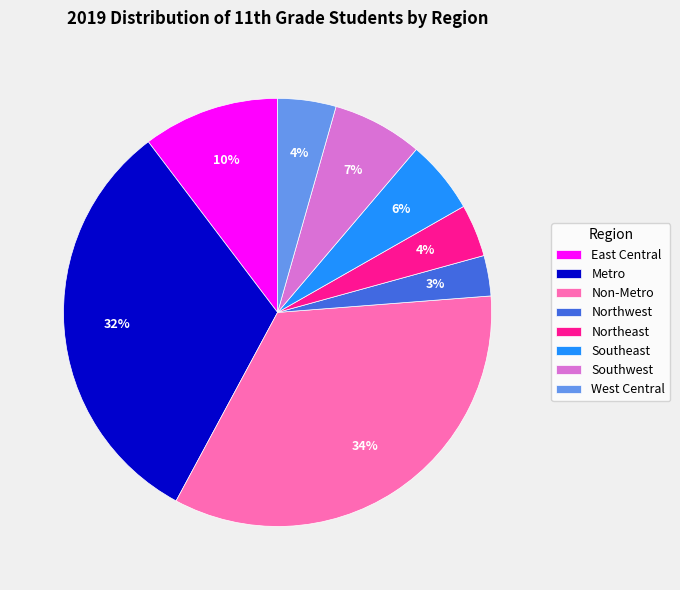

To the nearest percent, what is the average slice percentage?

12%